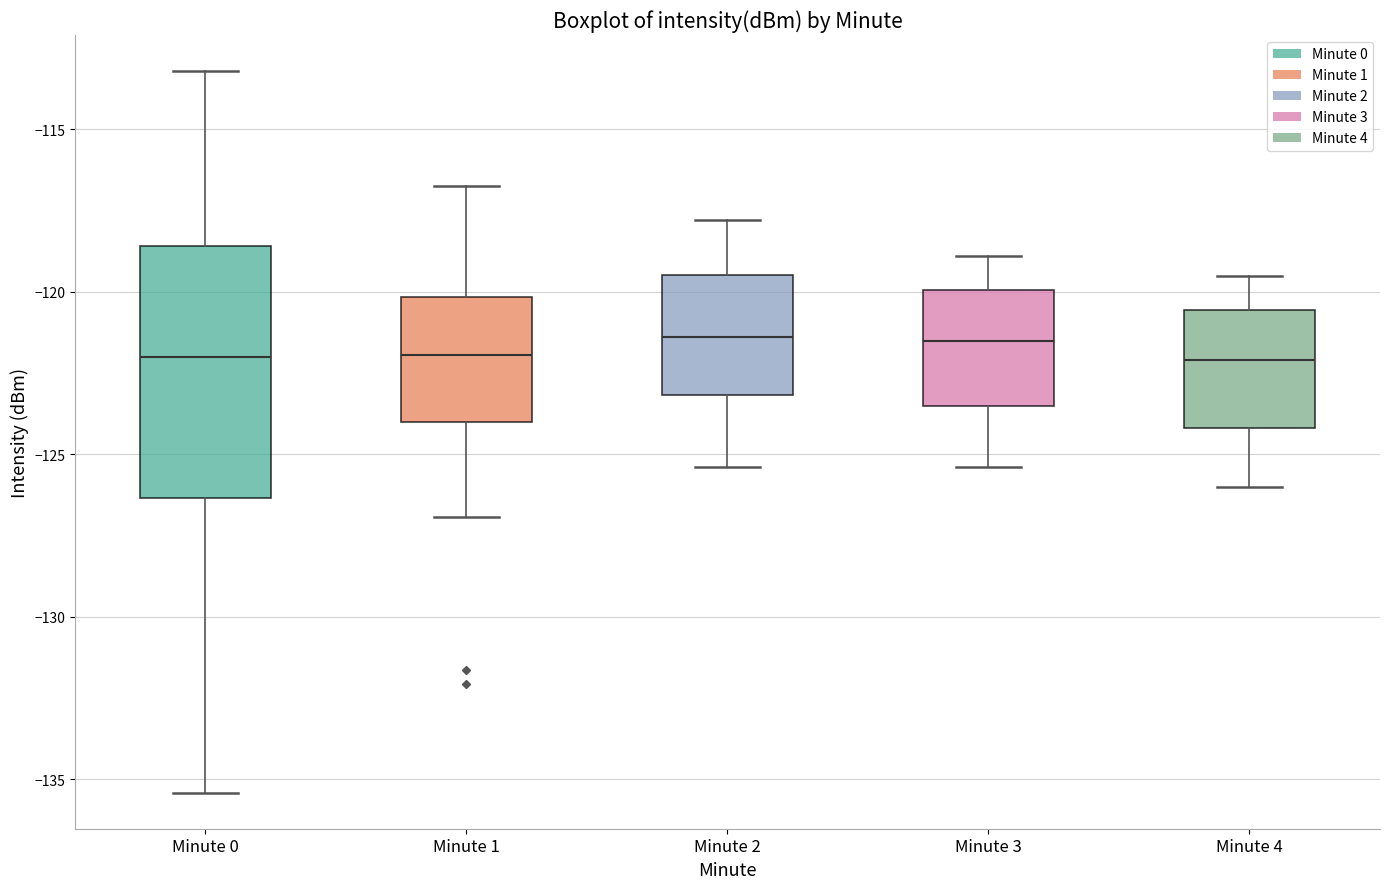

Reading left to right, transcribe this box plot: for each box, give where its median line is, the range the box spans, and where its two whiskers end, as read against the y-axis. The values are not printed on the chart, so give them approximately, as read against the axis.

Minute 0: median -122.0, box -126.5 to -118.5, whiskers -135.5 to -113.0
Minute 1: median -122.0, box -124.0 to -120.0, whiskers -127.0 to -117.0
Minute 2: median -121.5, box -123.0 to -119.5, whiskers -125.5 to -118.0
Minute 3: median -121.5, box -123.5 to -120.0, whiskers -125.5 to -119.0
Minute 4: median -122.0, box -124.0 to -120.5, whiskers -126.0 to -119.5